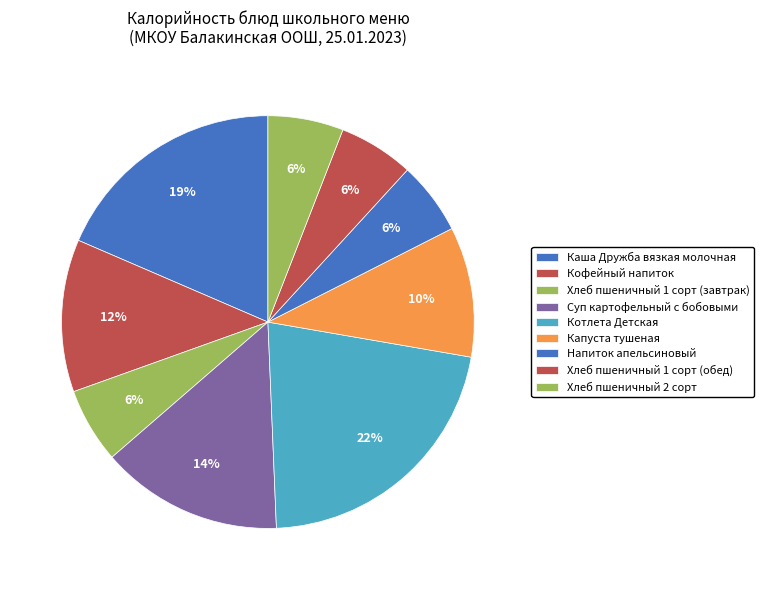

How many slices are in this pie chart?

9